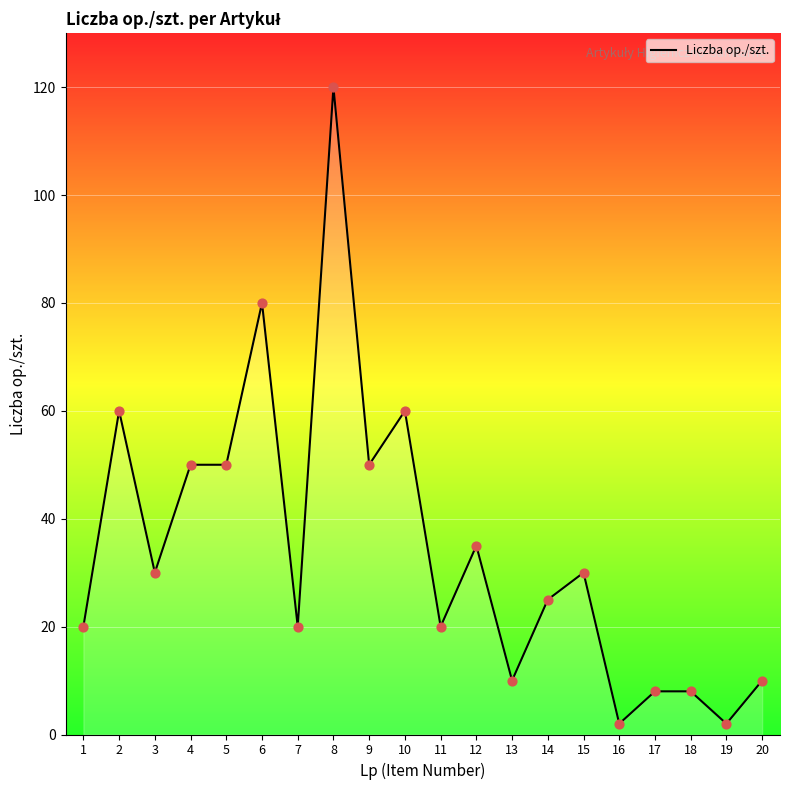

What is the change in value from 1 to 8?

+100